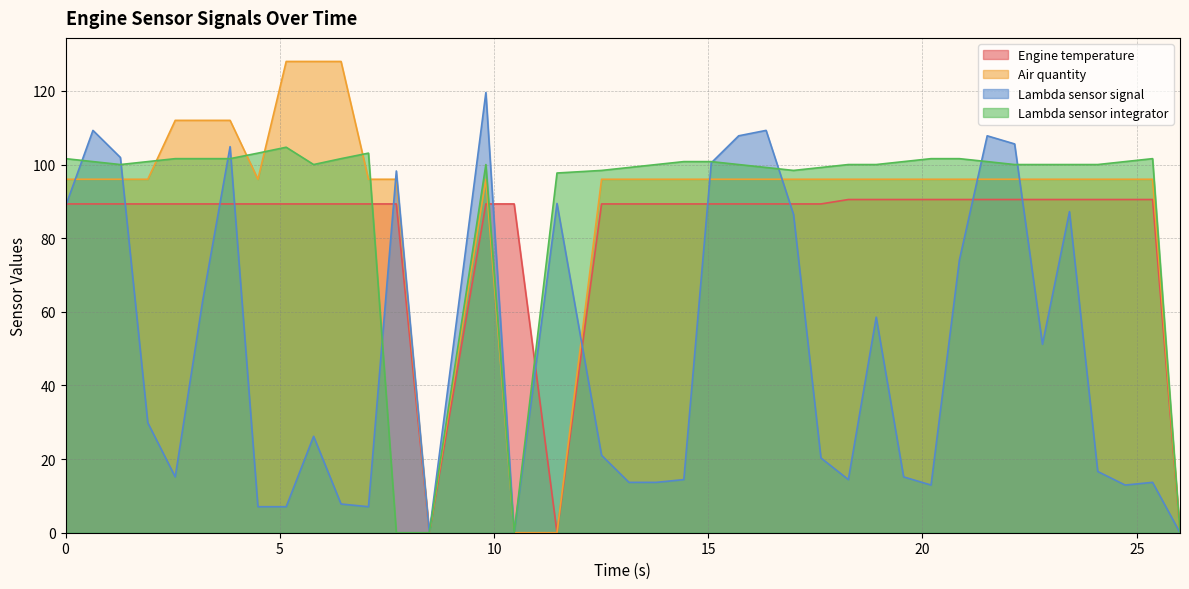

At which category is the sum across all series the highest?

3.84